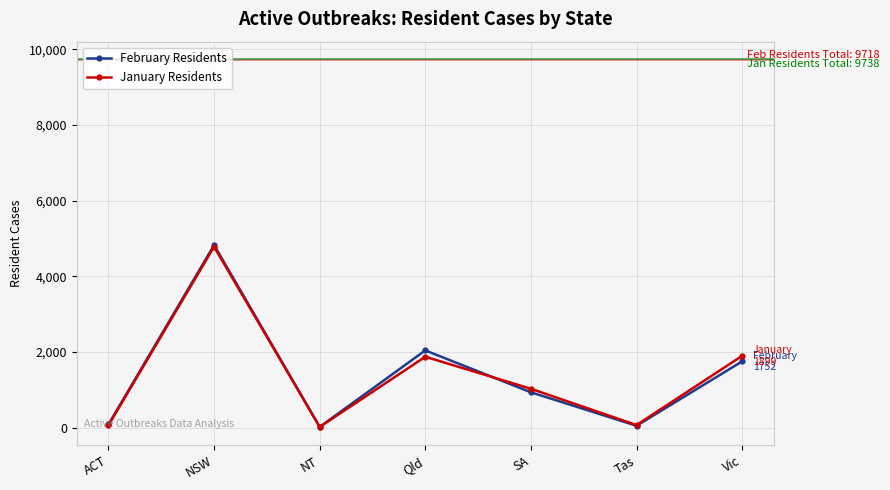

What is the label of the 6th point from the left?

Tas